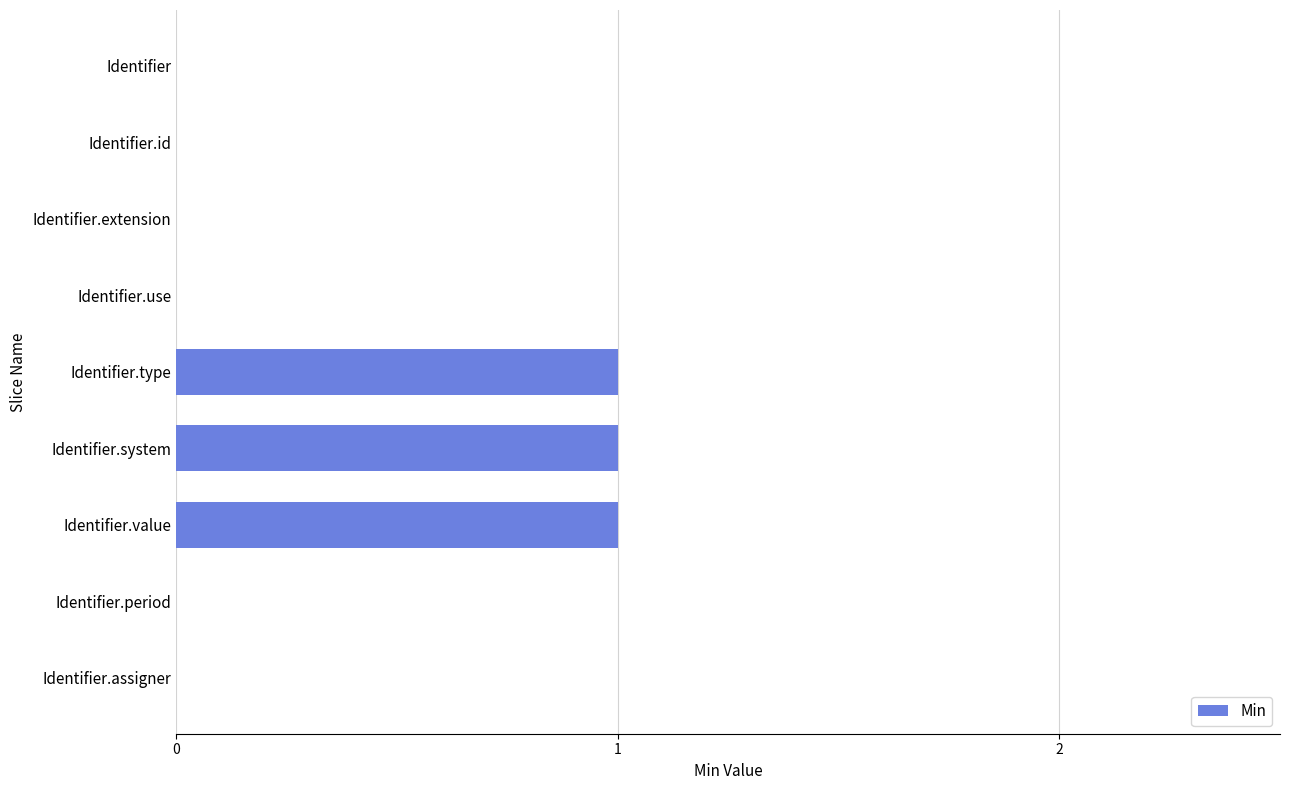

Is it true that the value at Identifier.extension is 0?

True